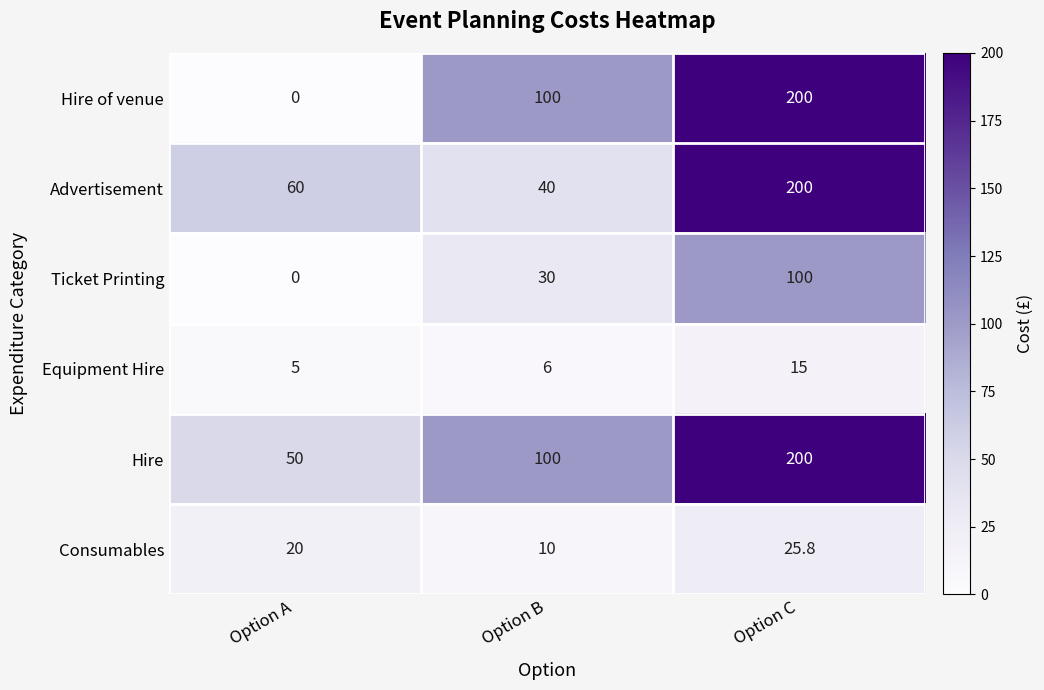

Which category has the highest value across all series?

Option C